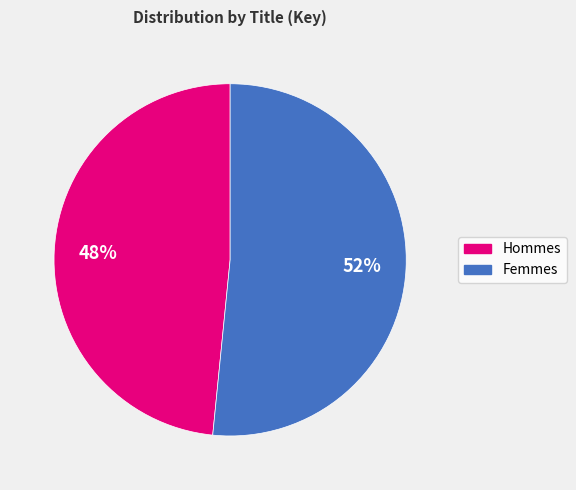

To the nearest percent, what is the average slice percentage?

50%